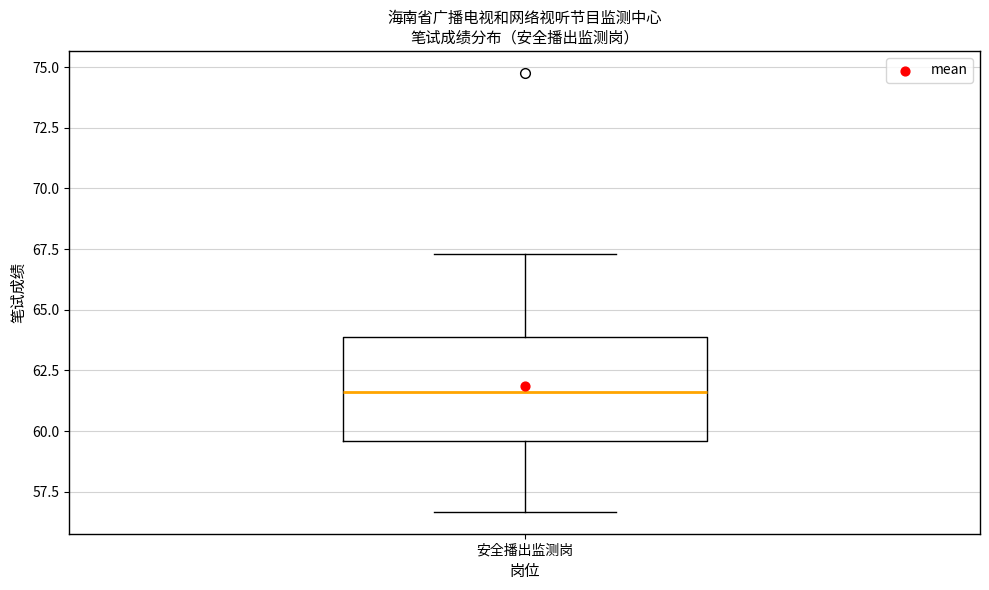

Where does the lower whisker of the box for 安全播出监测岗 end on the y-axis? The values are not printed on the chart, so give them approximately, as read against the axis.

56.5